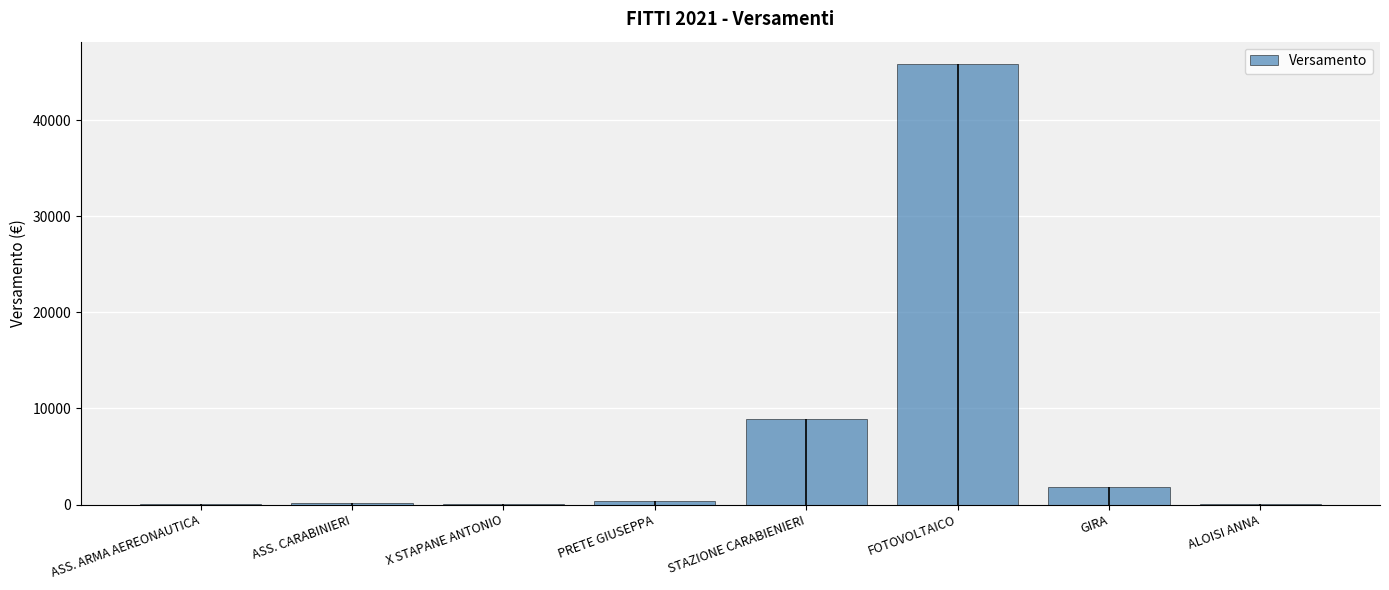

Which has a higher value, FOTOVOLTAICO or ASS. CARABINIERI?

FOTOVOLTAICO